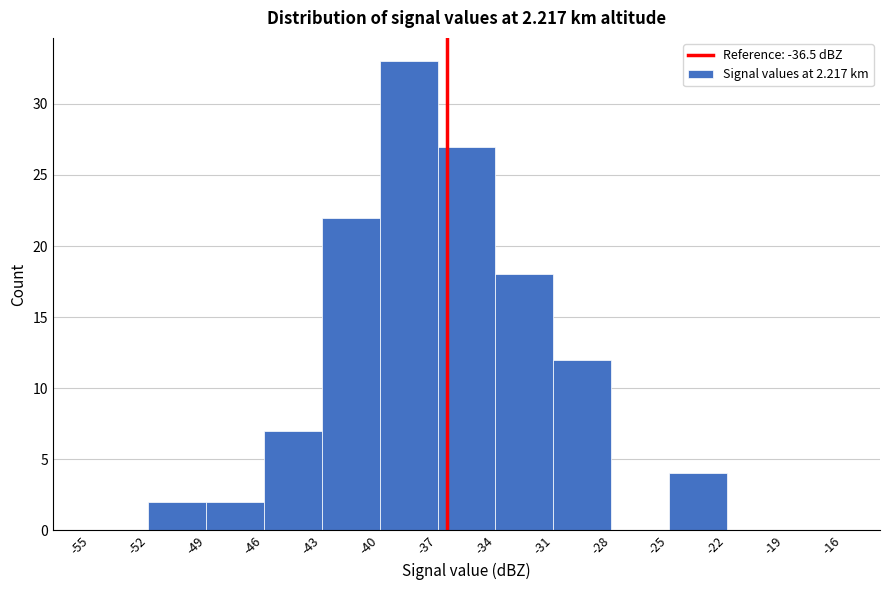

Over which range of the x-axis is the bar tallest?

-40 to -37